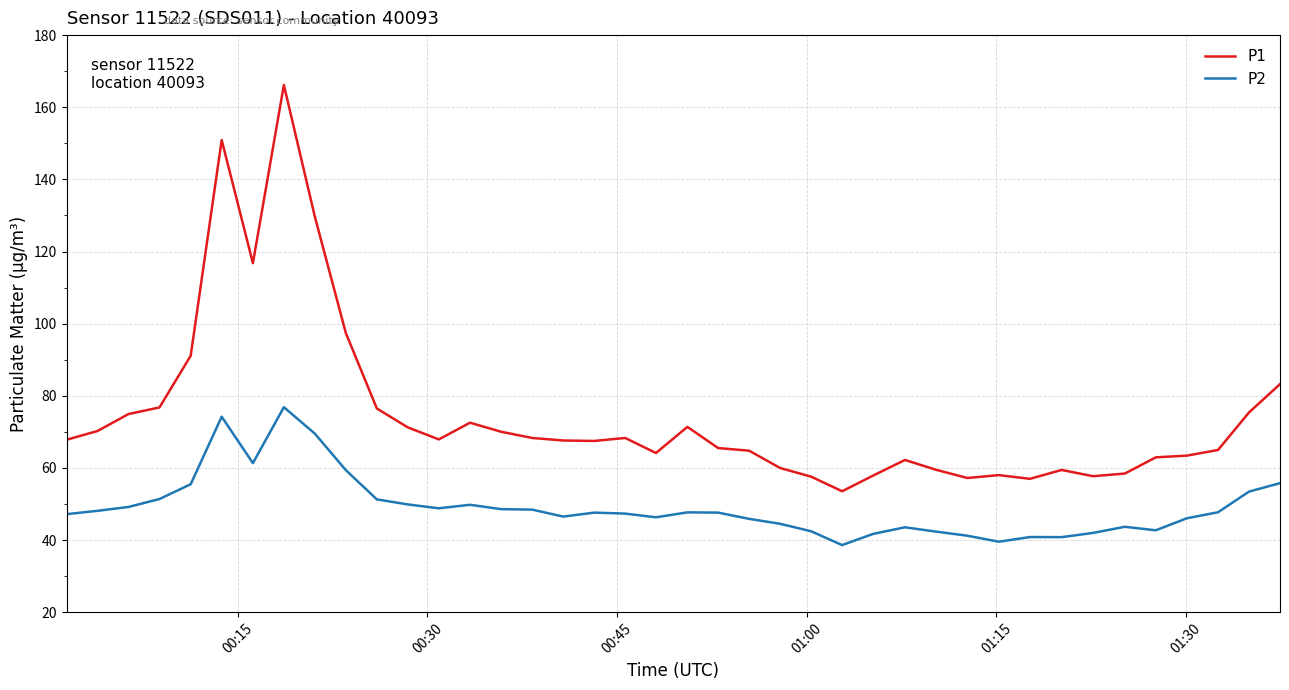

True or false: P2 and P1 cross at least once.

False